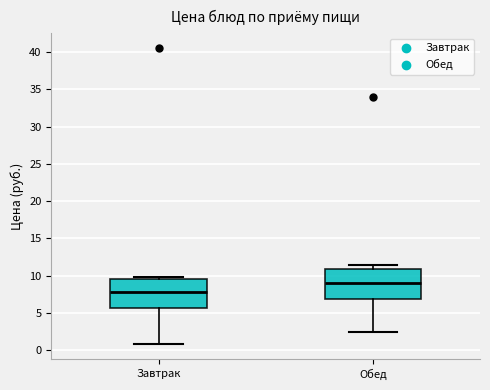

Reading left to right, read every box against the y-axis: the position of its median line, the range the box covers, and the ends of its whiskers. The values are not printed on the chart, so give them approximately, as read against the axis.

Завтрак: median 8.0, box 5.5 to 9.5, whiskers 1.0 to 10.0
Обед: median 9.0, box 7.0 to 11.0, whiskers 2.5 to 11.5